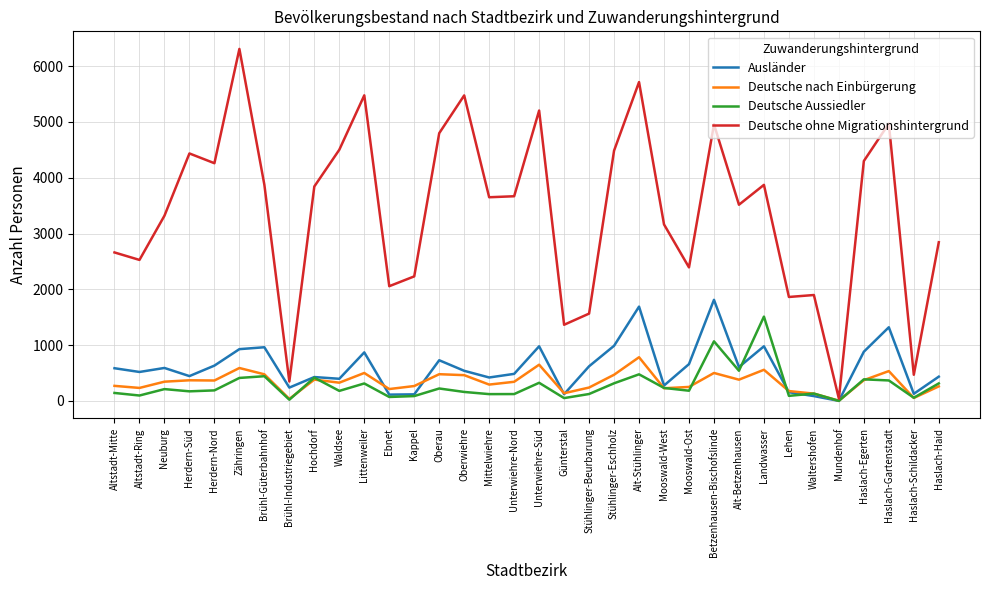

What is the highest value of the Deutsche nach Einbürgerung series?

783